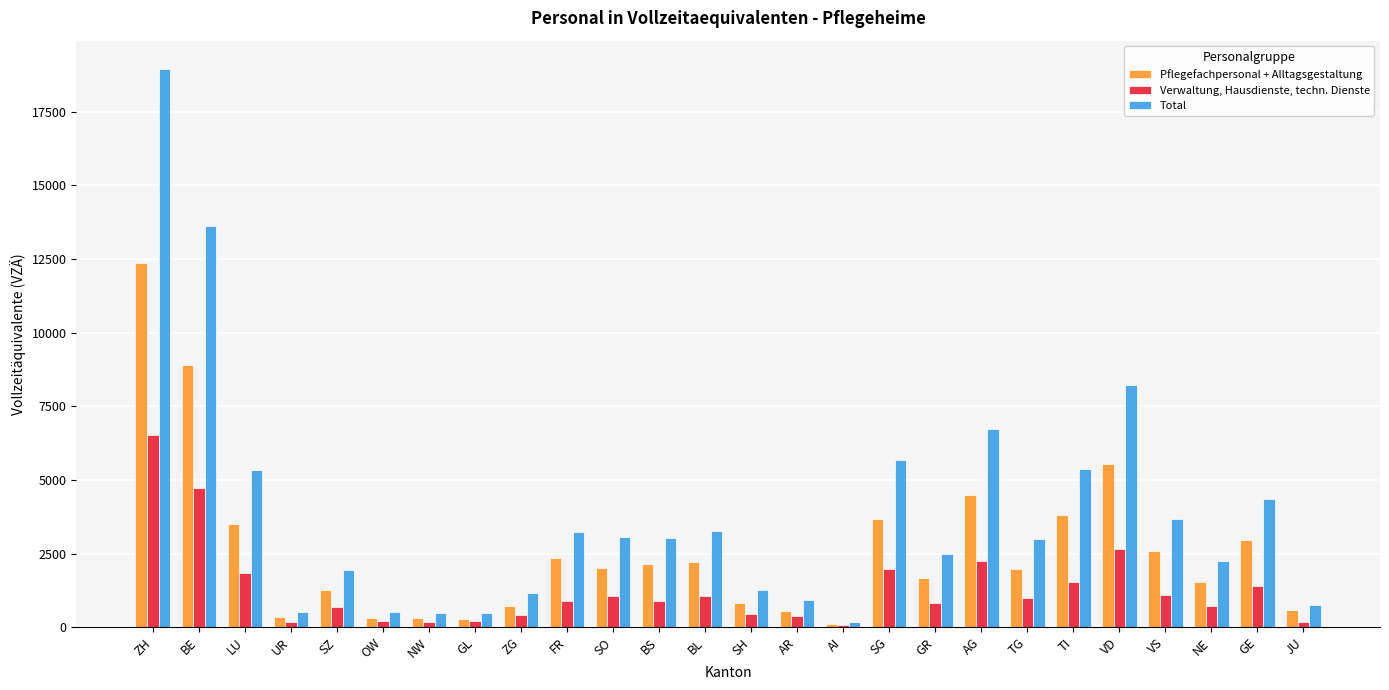

Is it true that Pflegefachpersonal + Alltagsgestaltung equals 314.8 at NW?

True